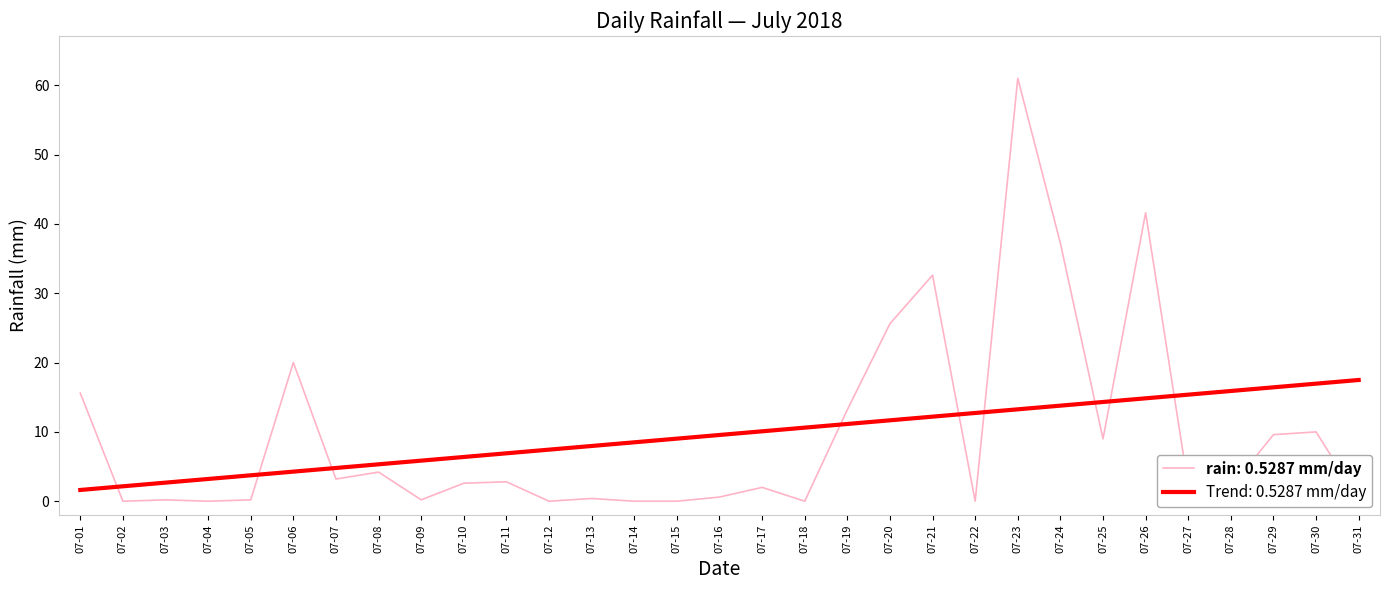

The Trend: 0.5287 mm/day series shows 12.7 at 07-22. True or false?

True